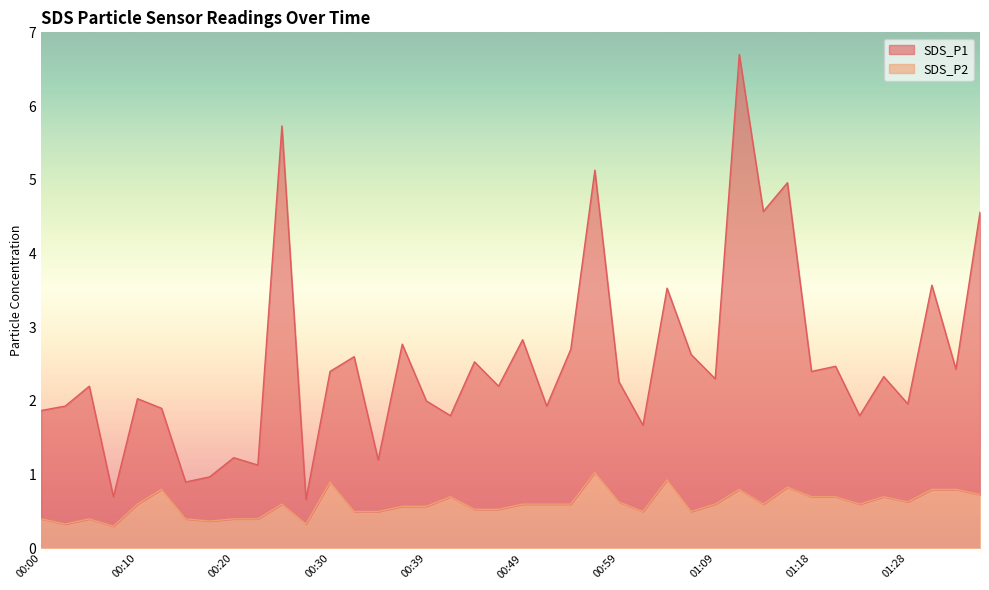

Which label corresponds to the largest value in the chart?

01:11